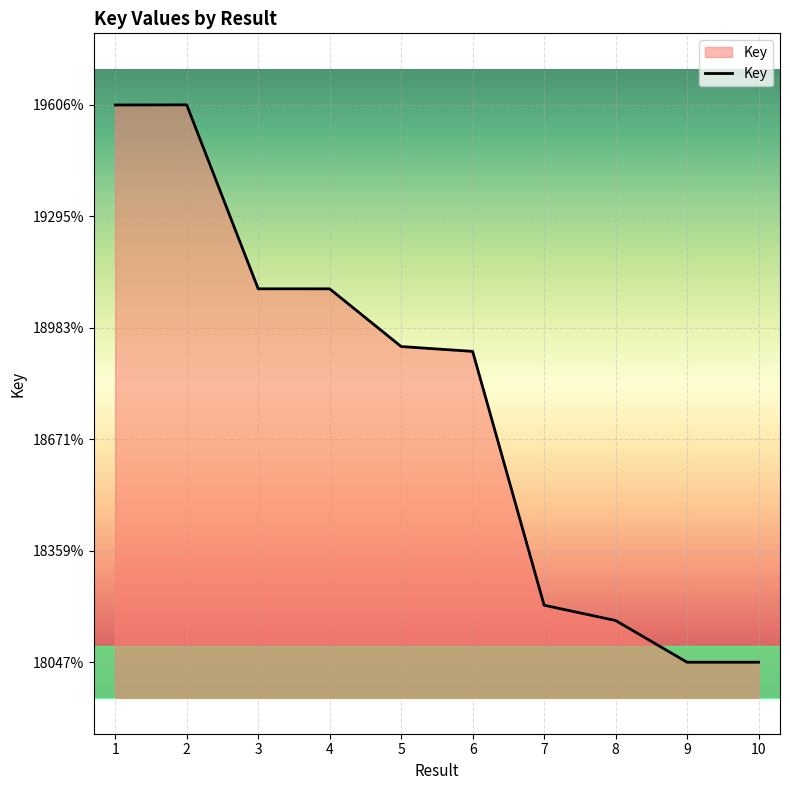

Reading left to right, transcribe all the data shown in this chart.

196064168	196068777	190922056	190921456	189307118	189171419	182069985	181642670	180475476	180475753